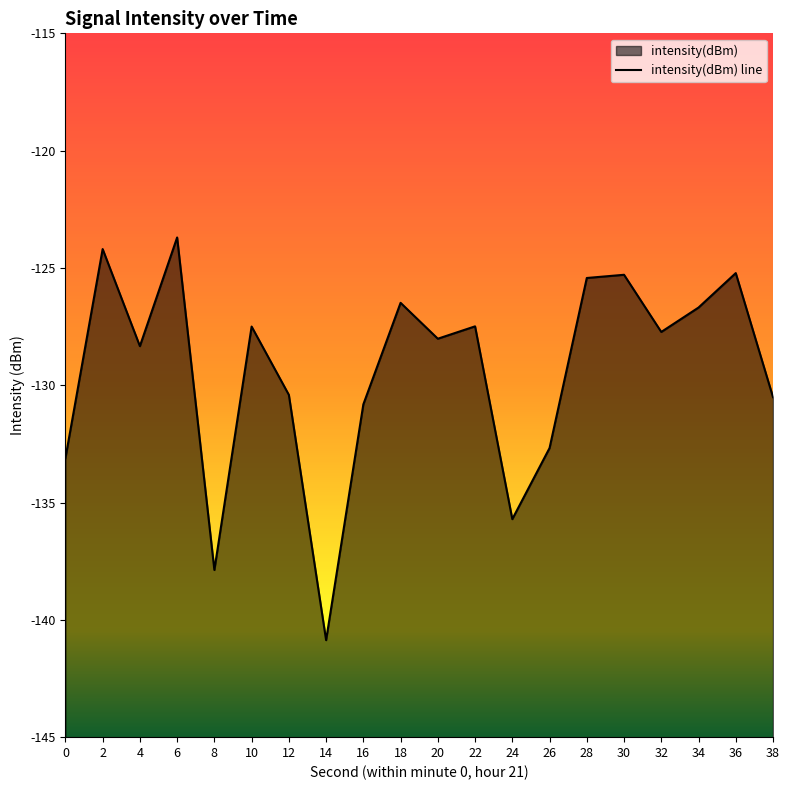

How many points are higher than both their immediate neighbors (excluding endpoints)?

7